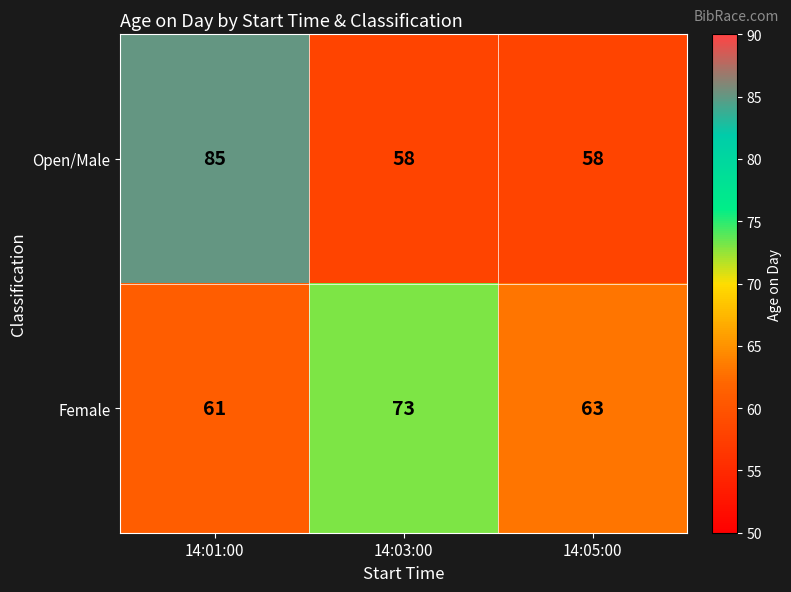

Which series has the largest total across all categories?

Open/Male